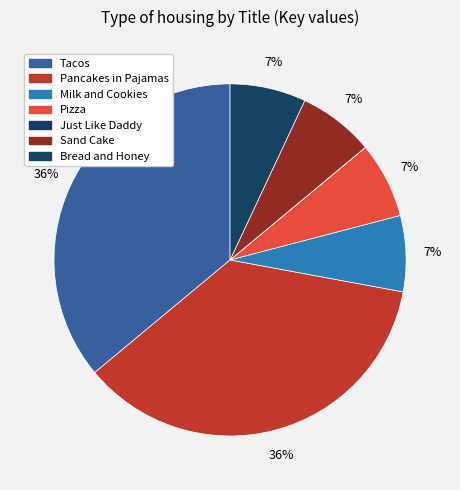

Which category has the smallest portion of the pie?

Just Like Daddy